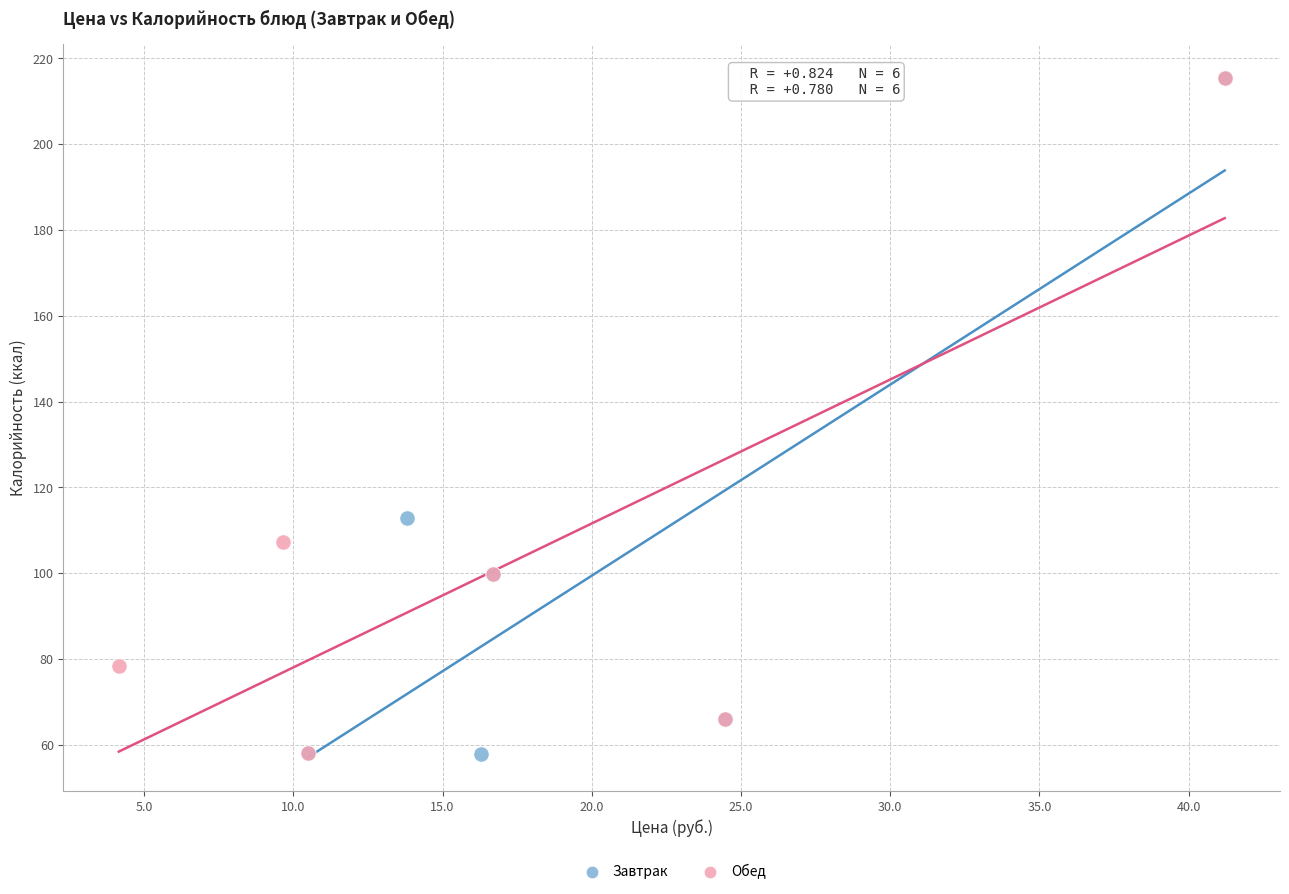

Which series has the widest spread of Y values?

Завтрак